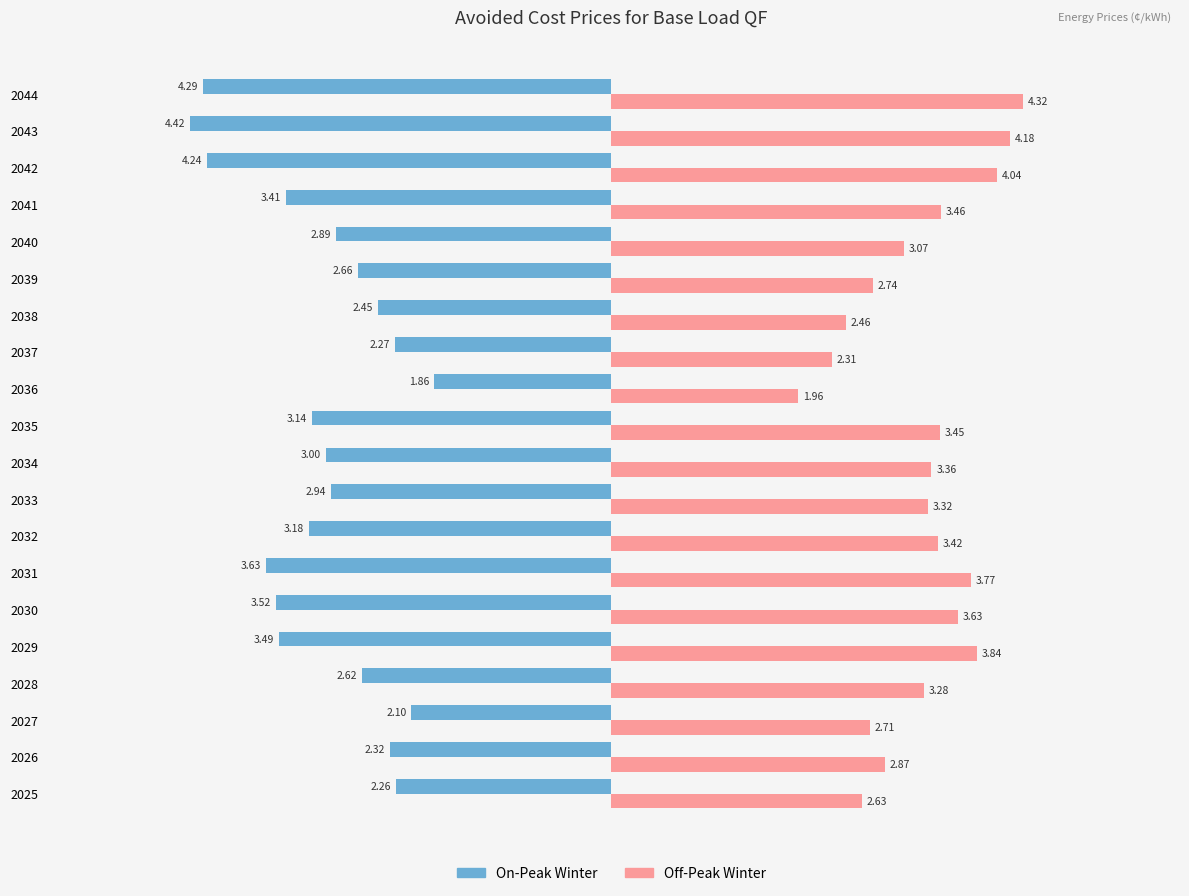

Which series has the largest total across all categories?

Off-Peak Winter